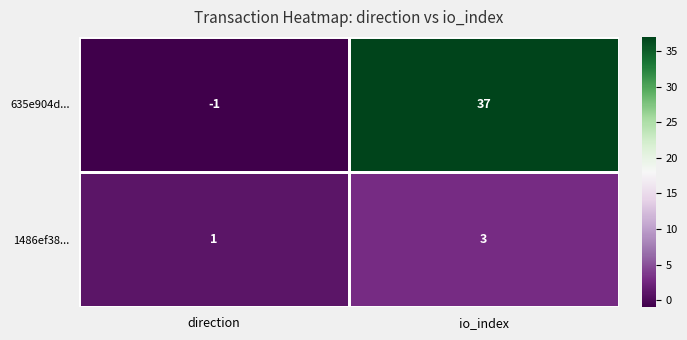

Rank the series by their maximum value, from highest to lowest.

635e904d..., 1486ef38...